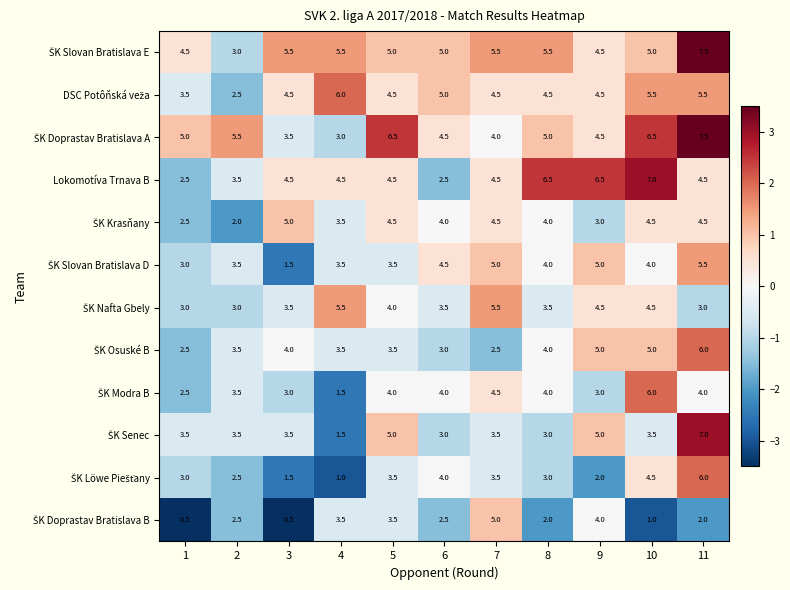

The Lokomotíva Trnava B series shows 0.8 at 6. True or false?

False